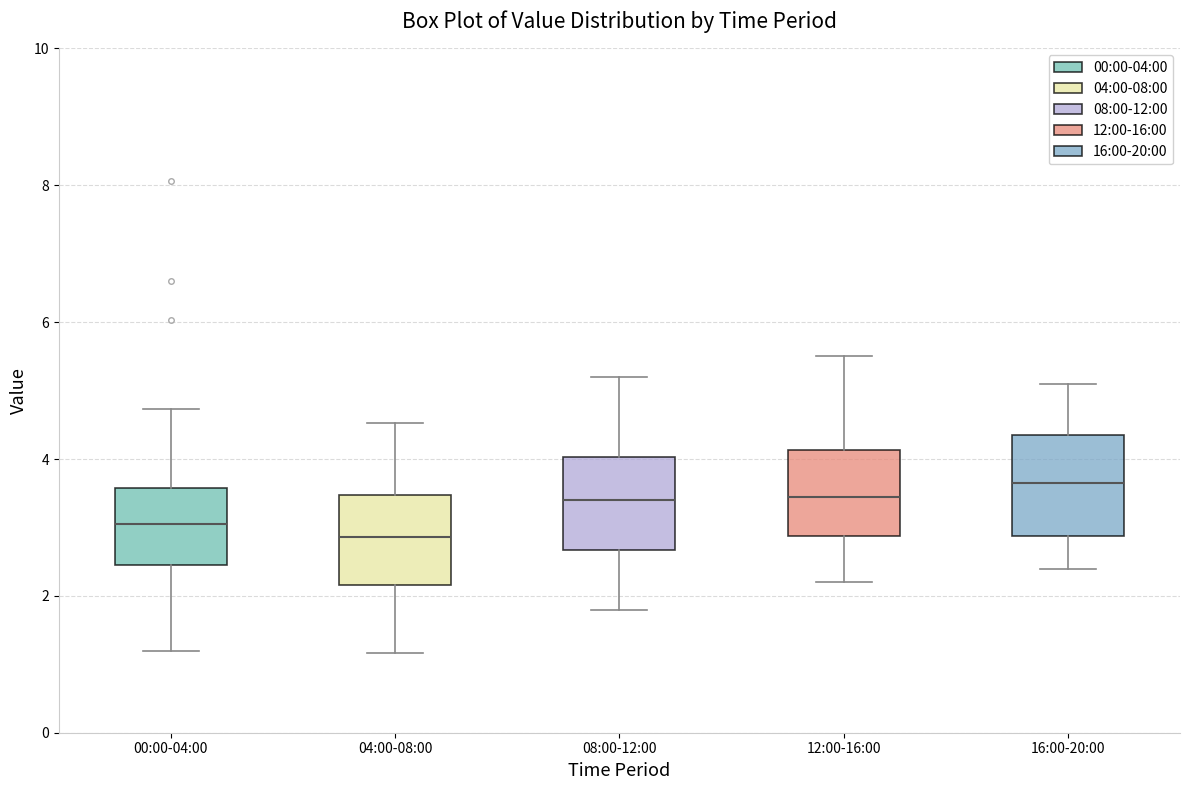

Reading left to right, read every box against the y-axis: the position of its median line, the range the box covers, and the ends of its whiskers. The values are not printed on the chart, so give them approximately, as read against the axis.

00:00-04:00: median 3.0, box 2.4 to 3.6, whiskers 1.2 to 4.8
04:00-08:00: median 2.8, box 2.2 to 3.4, whiskers 1.2 to 4.6
08:00-12:00: median 3.4, box 2.6 to 4.0, whiskers 1.8 to 5.2
12:00-16:00: median 3.4, box 2.8 to 4.2, whiskers 2.2 to 5.6
16:00-20:00: median 3.6, box 2.8 to 4.4, whiskers 2.4 to 5.2